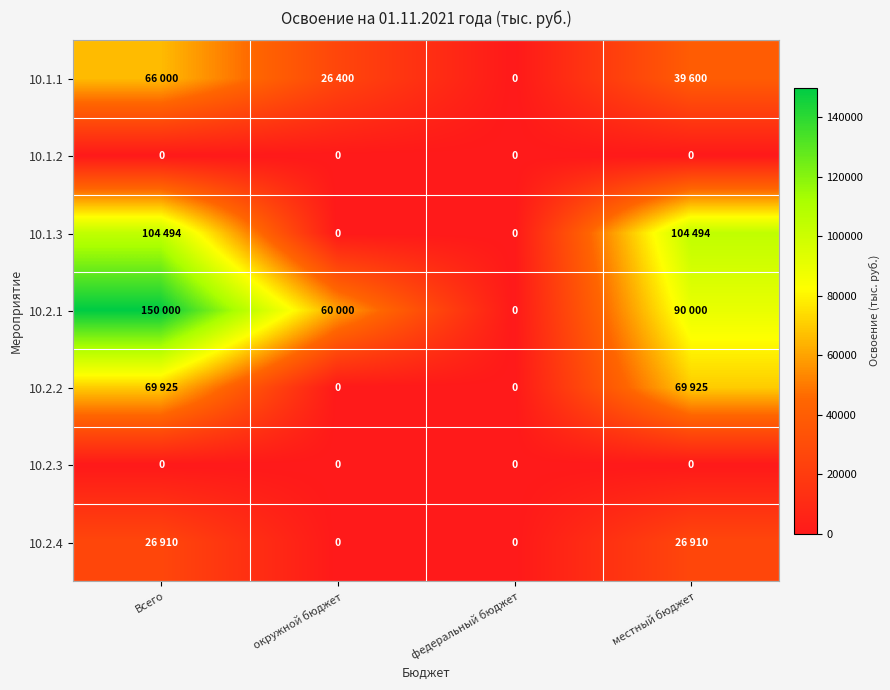

What is the maximum value shown in the chart?

150000